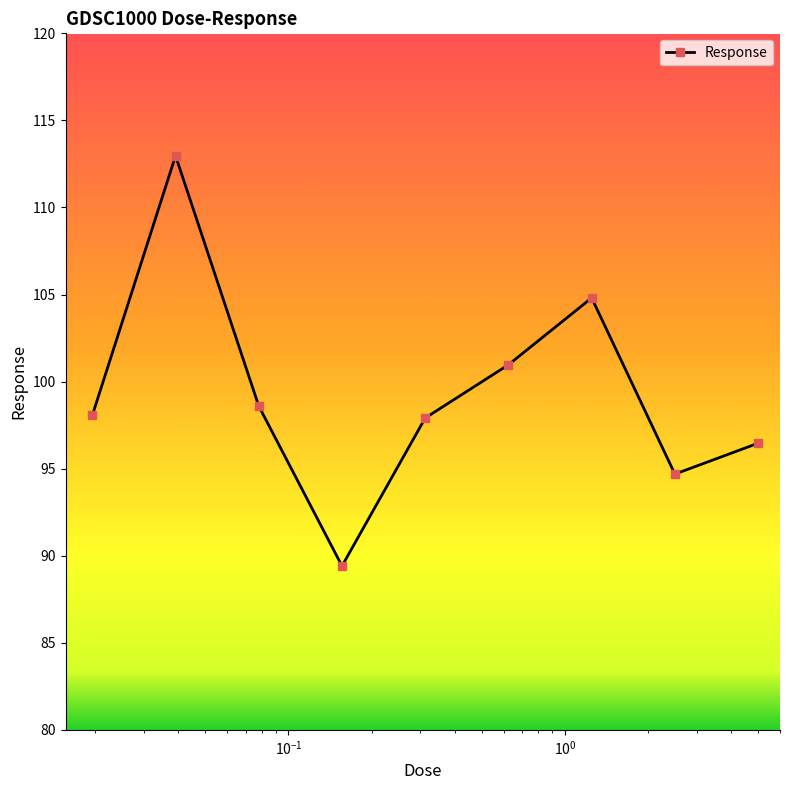

What is the sum of all values?

893.9